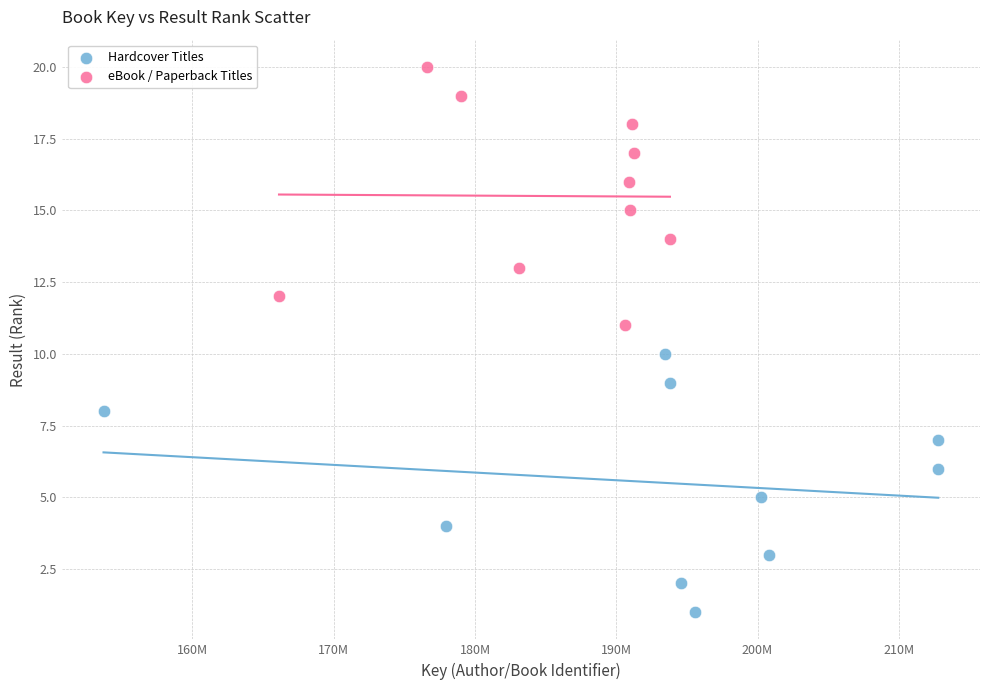

Which series contains the lowest Y value?

Hardcover Titles